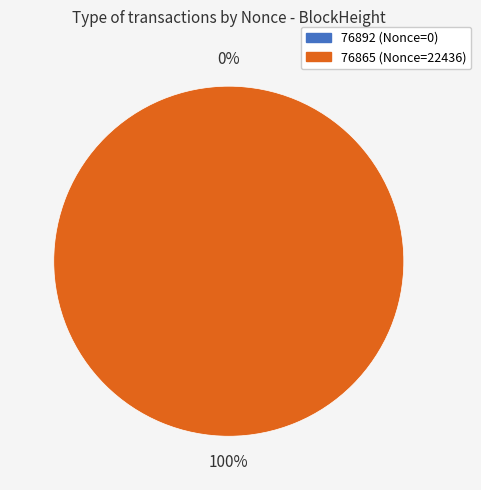

How many segments does this pie chart have?

2